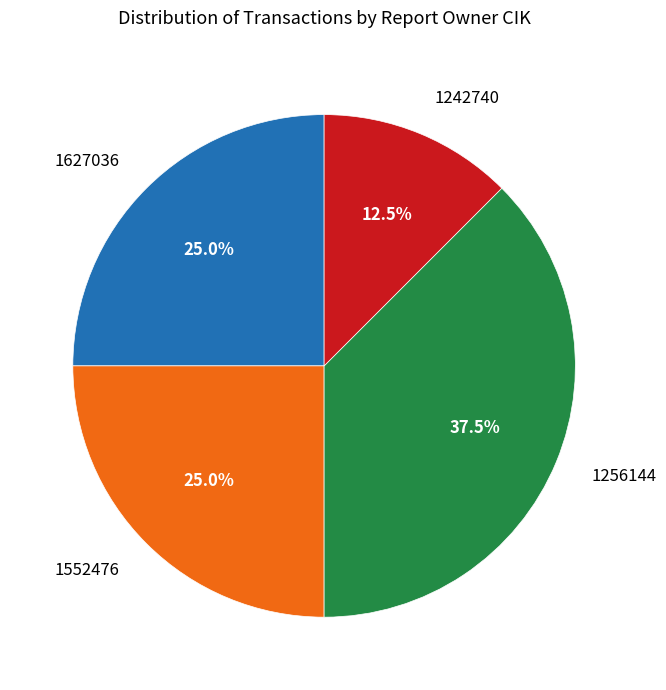

Is there a majority slice in this chart?

No